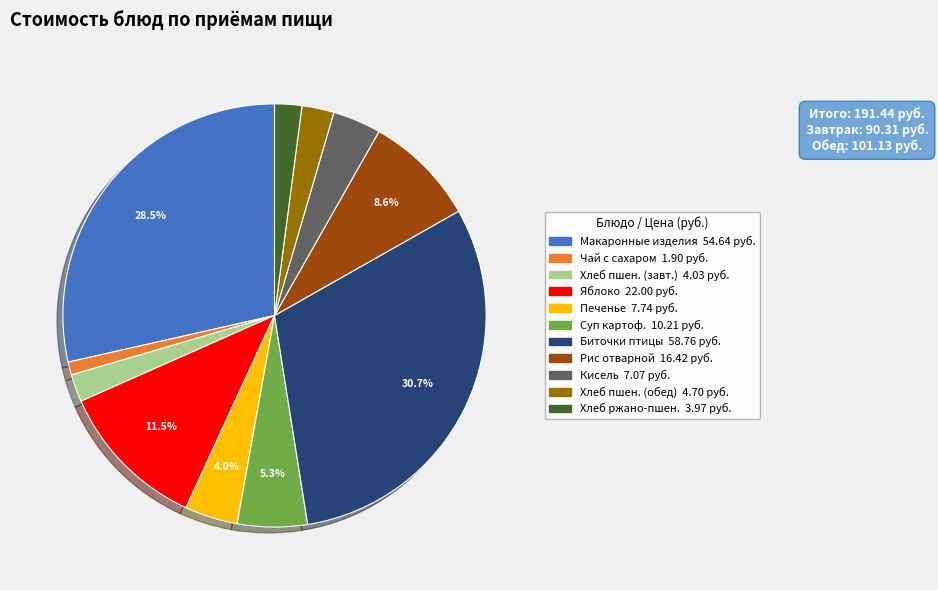

Does any single category account for the majority?

No